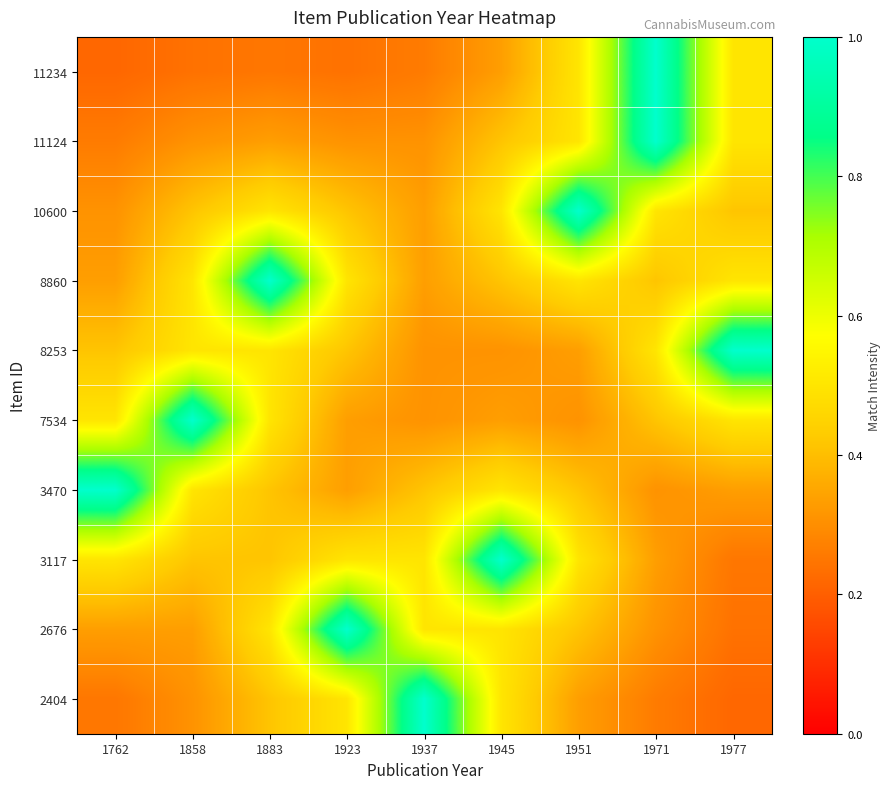

Reading left to right, transcribe all the data shown in this chart.

11234: 1762=0.2	1858=0.2	1883=0.2	1923=0.2	1937=0.3	1945=0.3	1951=0.5	1971=1.0	1977=0.5
11124: 1762=0.3	1858=0.3	1883=0.3	1923=0.3	1937=0.3	1945=0.4	1951=0.5	1971=1.0	1977=0.5
10600: 1762=0.3	1858=0.4	1883=0.5	1923=0.4	1937=0.3	1945=0.5	1951=1.0	1971=0.5	1977=0.4
8860: 1762=0.3	1858=0.5	1883=1.0	1923=0.5	1937=0.3	1945=0.4	1951=0.5	1971=0.4	1977=0.5
8253: 1762=0.4	1858=0.5	1883=0.5	1923=0.4	1937=0.3	1945=0.3	1951=0.3	1971=0.5	1977=1.0
7534: 1762=0.5	1858=1.0	1883=0.5	1923=0.3	1937=0.3	1945=0.3	1951=0.3	1971=0.4	1977=0.5
3470: 1762=1.0	1858=0.5	1883=0.4	1923=0.3	1937=0.4	1945=0.5	1951=0.4	1971=0.3	1977=0.3
3117: 1762=0.5	1858=0.4	1883=0.4	1923=0.5	1937=0.5	1945=1.0	1951=0.5	1971=0.3	1977=0.2
2676: 1762=0.3	1858=0.3	1883=0.5	1923=1.0	1937=0.5	1945=0.5	1951=0.4	1971=0.3	1977=0.2
2404: 1762=0.2	1858=0.3	1883=0.4	1923=0.5	1937=1.0	1945=0.5	1951=0.3	1971=0.3	1977=0.2